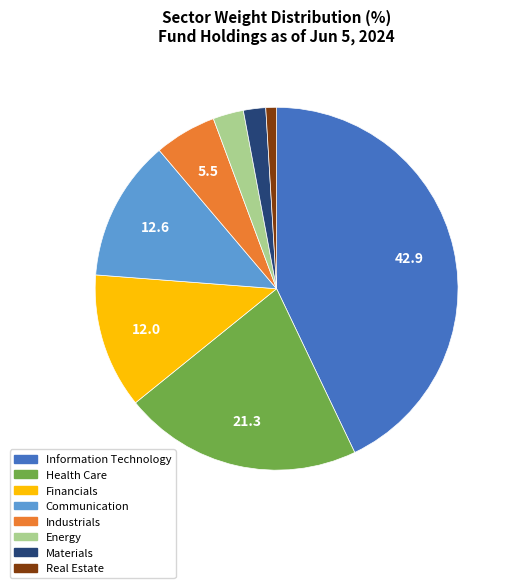

Combined, do Real Estate and Industrials account for over 50%?

No